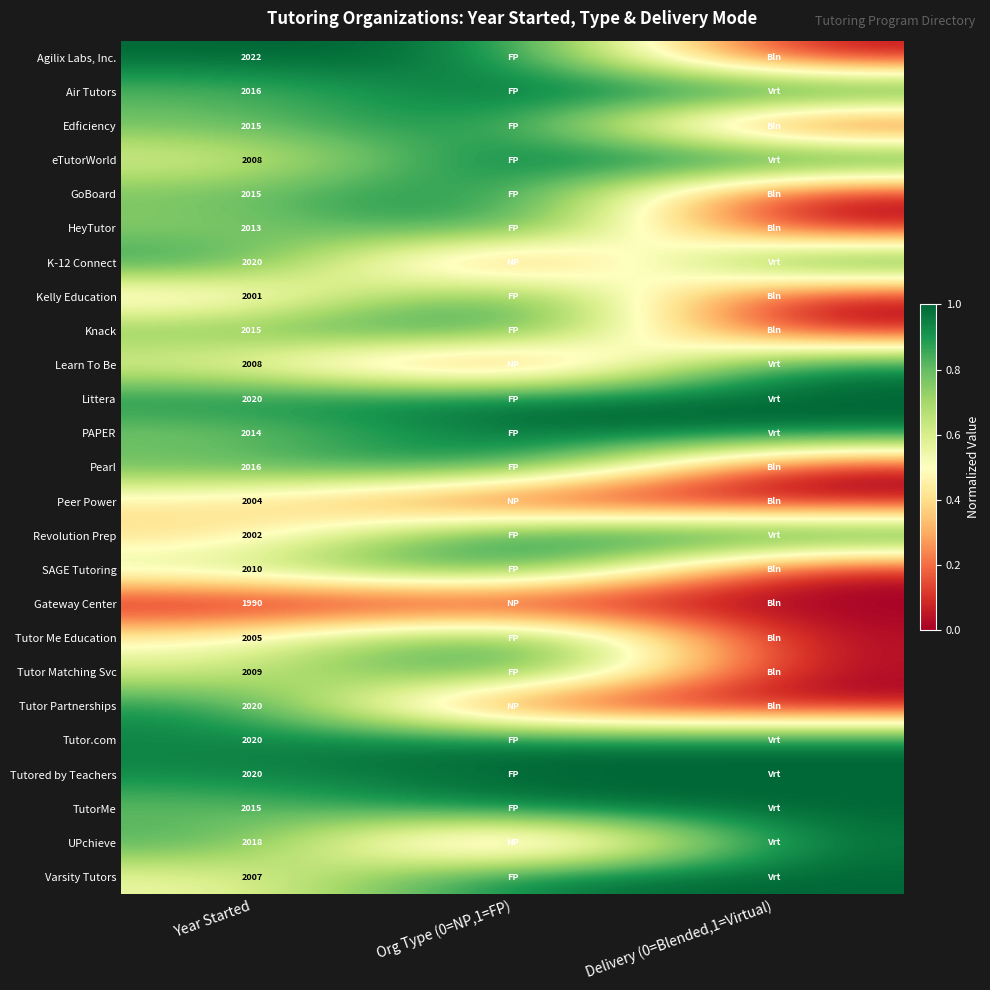

What is the spread (max minus min) of values at Year Started?

32